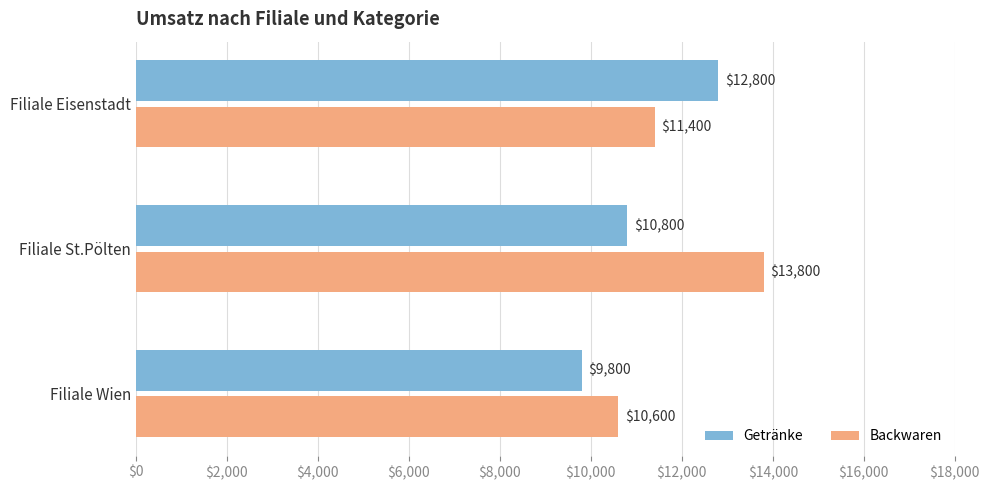

At which category does the chart reach its minimum across all series?

Filiale Wien